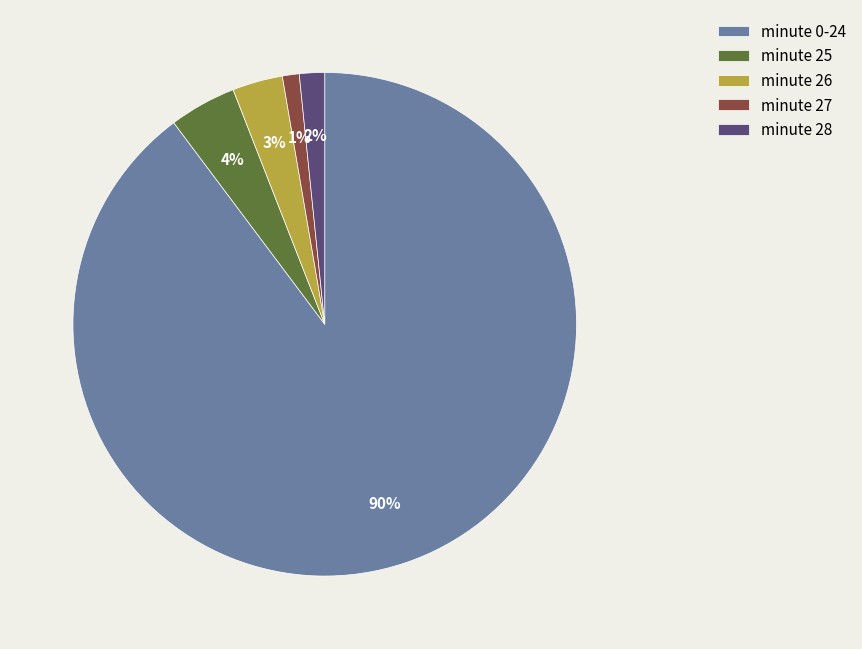

How many slices are in this pie chart?

5